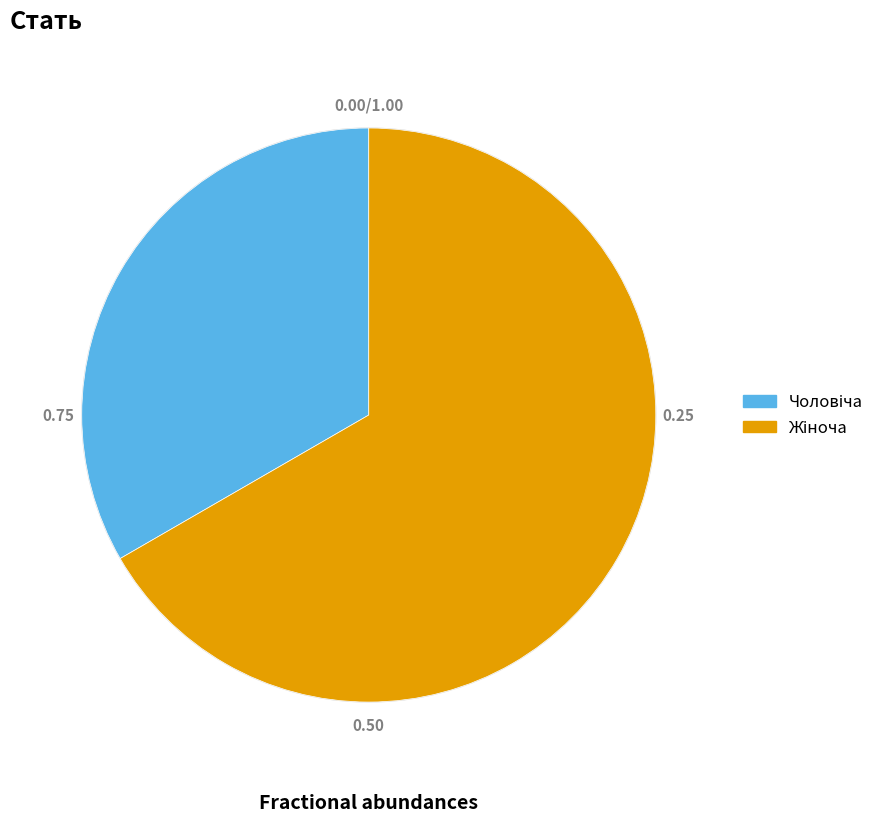

Is there any slice that represents more than half of the pie?

Yes